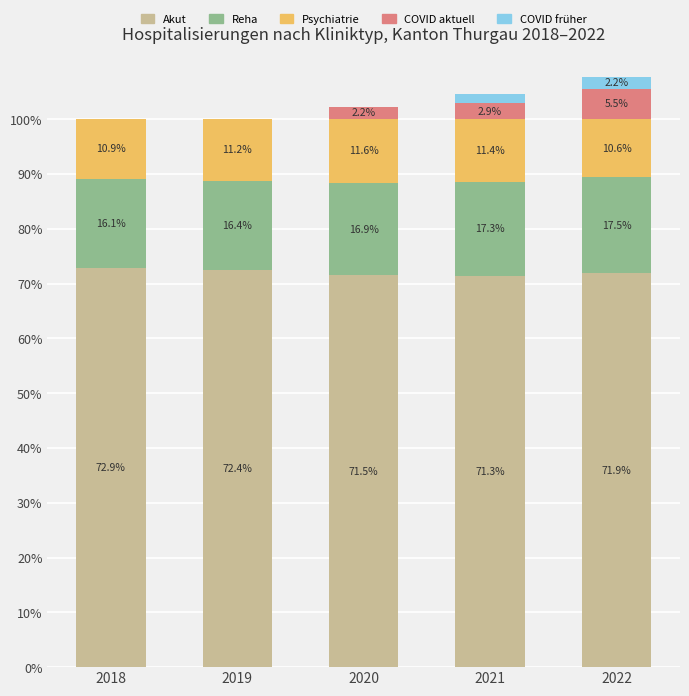

Is it true that Akut equals 36.9 at 2022?

False